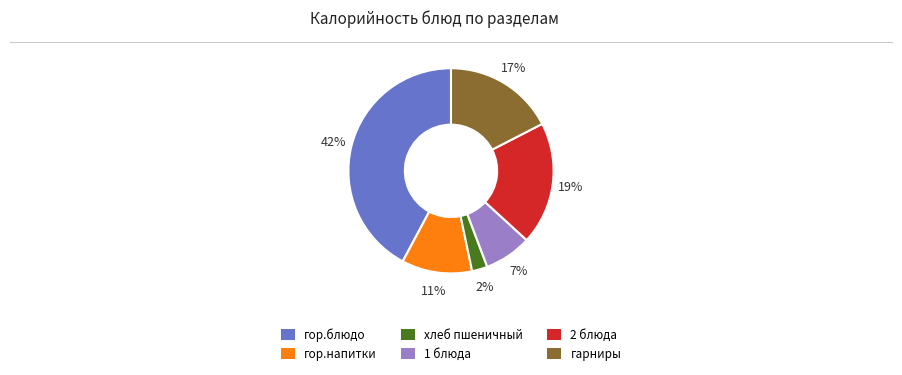

Which category has the smallest portion of the pie?

хлеб пшеничный